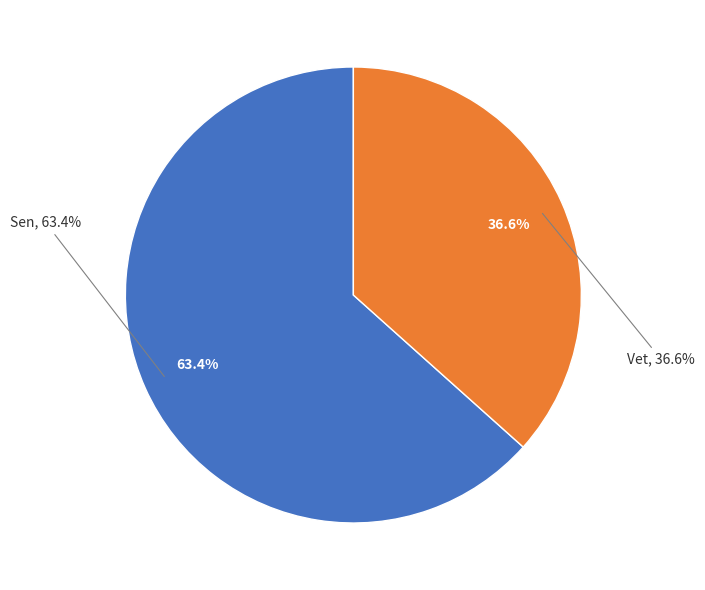

Which slice represents more than half of the pie?

Sen